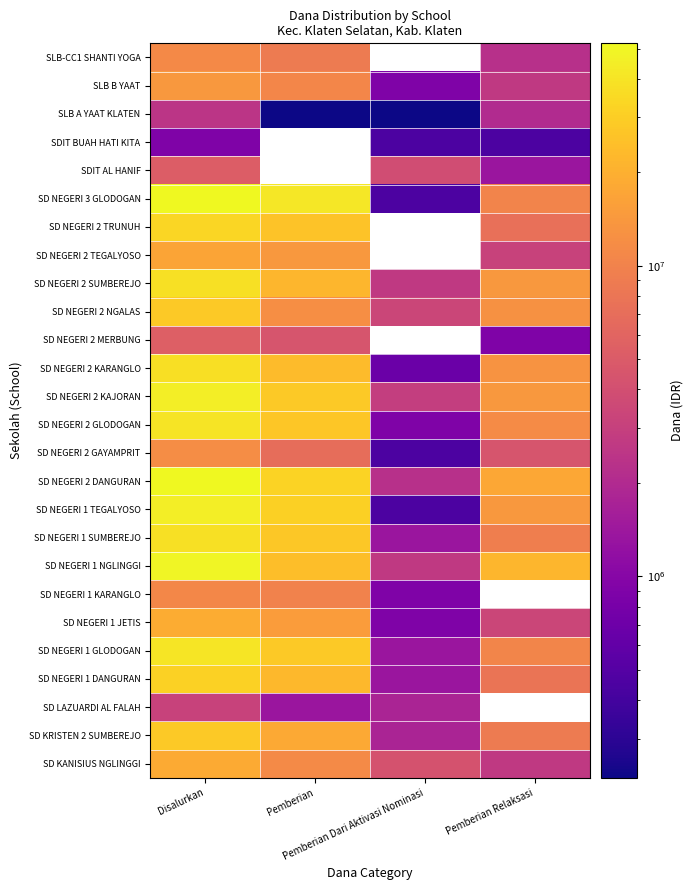

The SD NEGERI 1 TEGALYOSO series shows 30825000.0 at Pemberian. True or false?

True